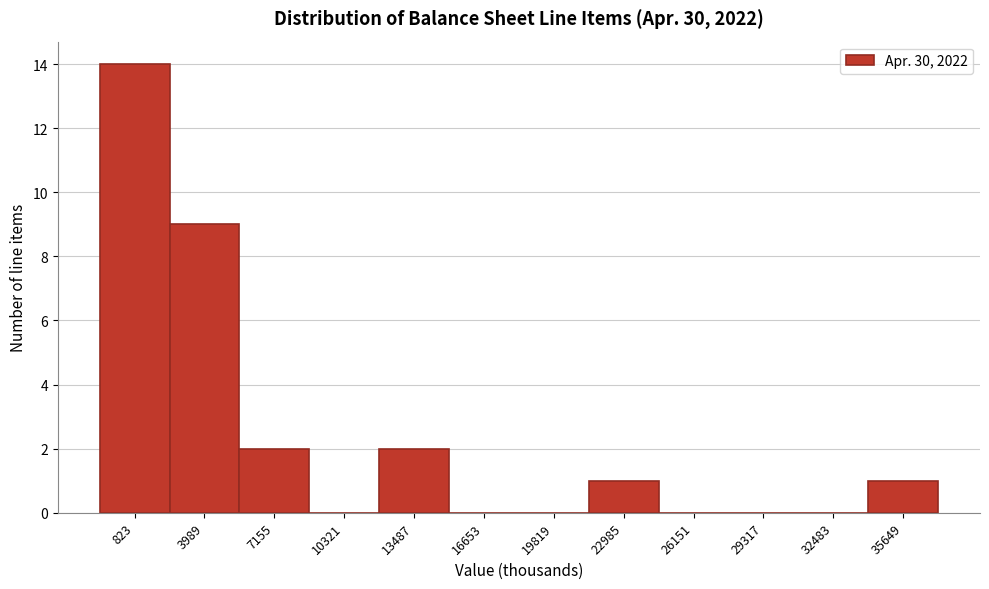

Reading right to left, what are all the values shown in this chart?

35649=1	32483=0	29317=0	26151=0	22985=1	19819=0	16653=0	13487=2	10321=0	7155=2	3989=9	823=14